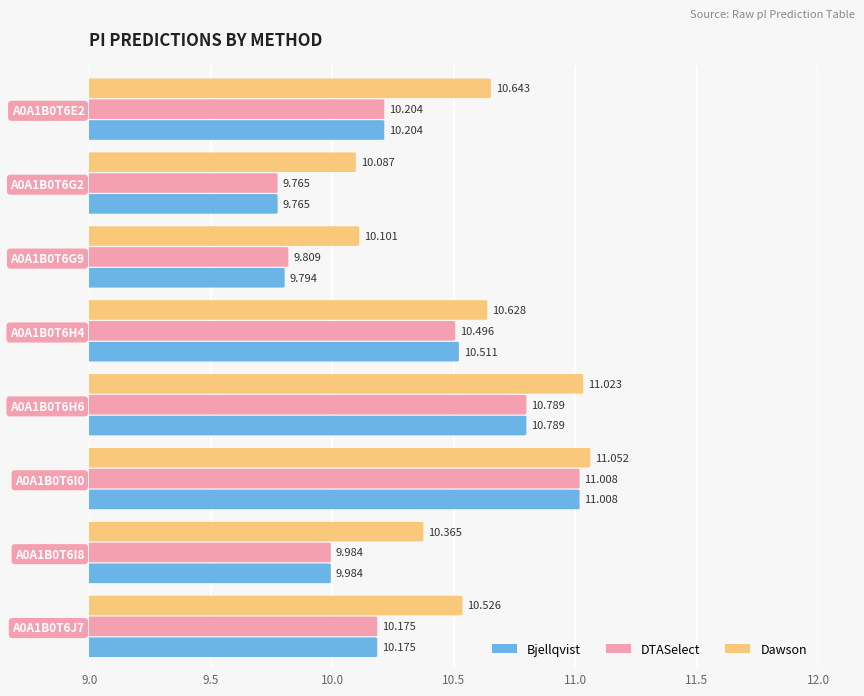

Between A0A1B0T6E2 and A0A1B0T6J7, which series saw the biggest shift?

Dawson